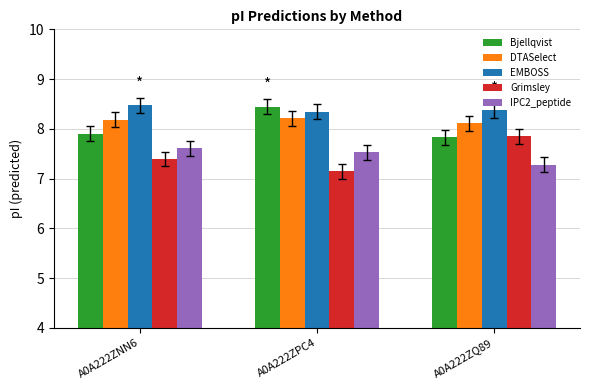

Which series changed the most between A0A222ZNN6 and A0A222ZQ89?

Grimsley